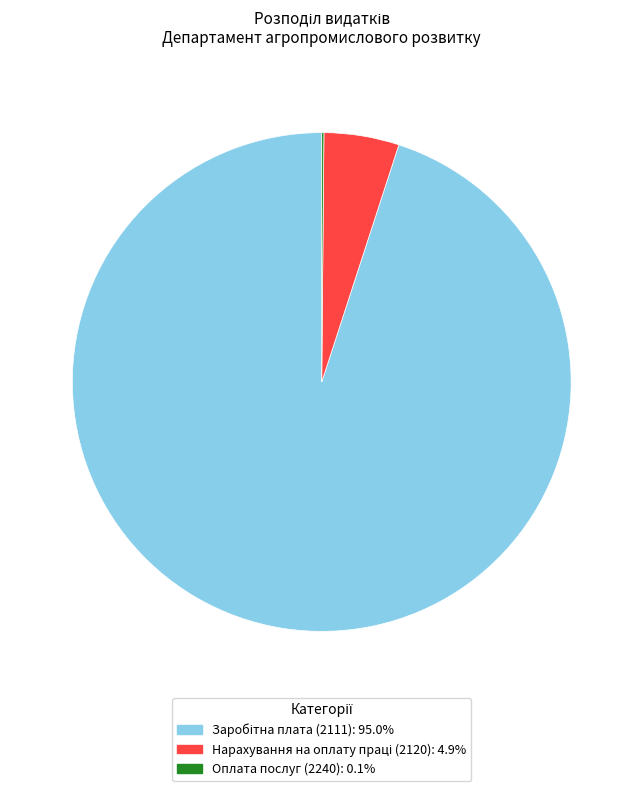

Is there any slice that represents more than half of the pie?

Yes